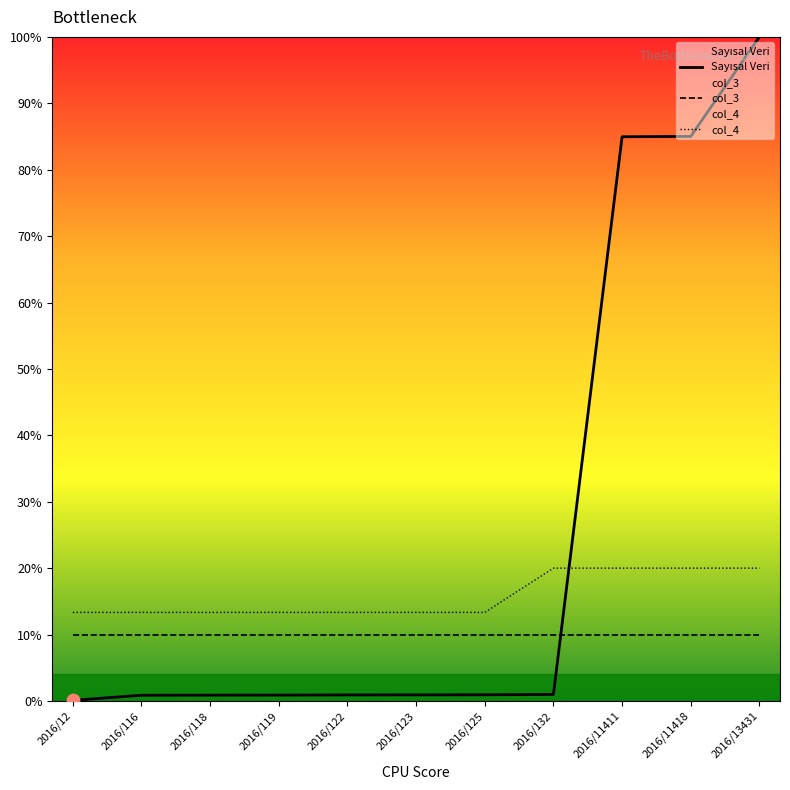

Which series has the largest total across all categories?

Sayısal Veri